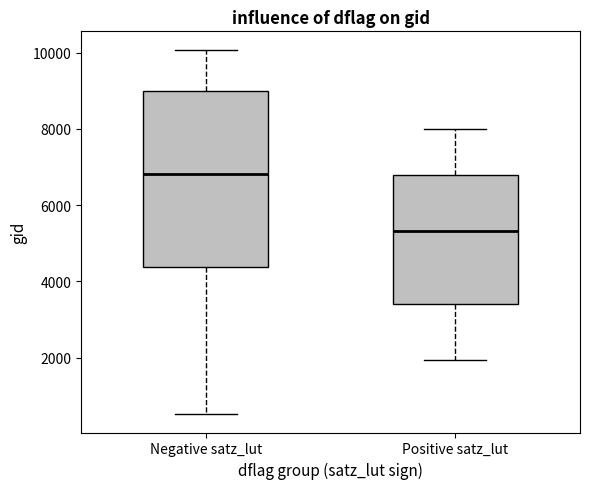

Which box's median line is the highest?

Negative satz_lut